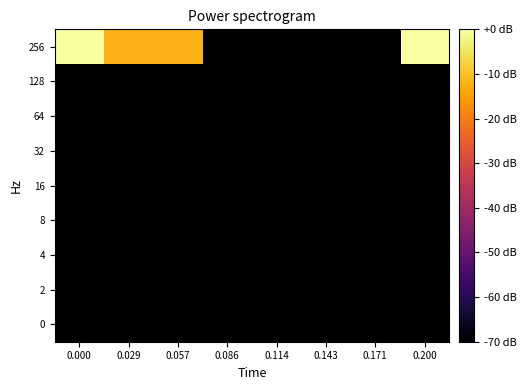

Rank the series at 0.029 from lowest to highest value.

128, 64, 32, 16, 8, 4, 2, 0, 256